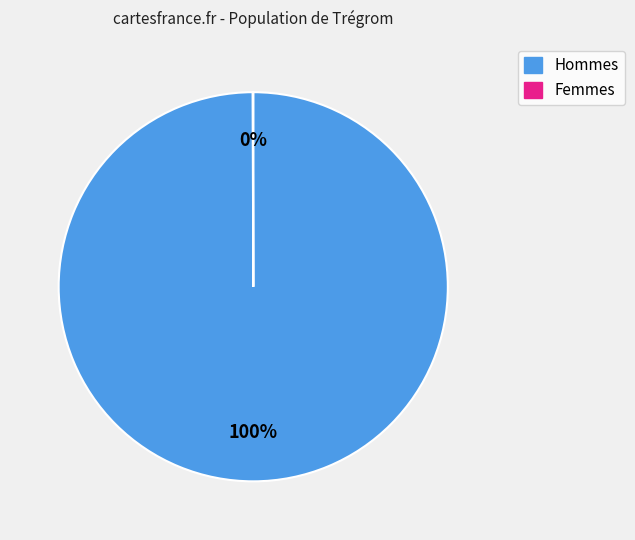

Is there a majority slice in this chart?

Yes